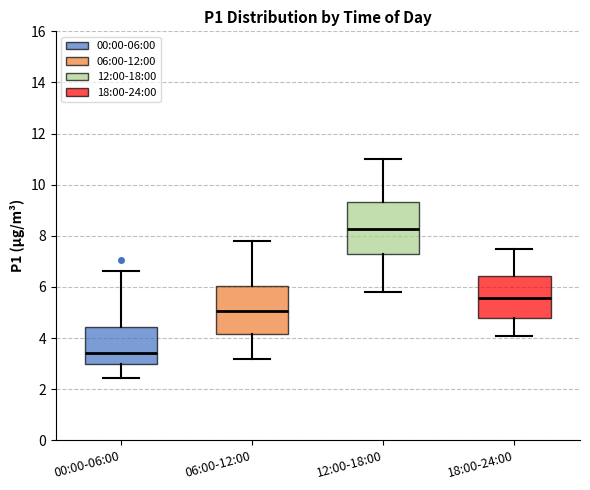

Reading left to right, read every box against the y-axis: the position of its median line, the range the box covers, and the ends of its whiskers. The values are not printed on the chart, so give them approximately, as read against the axis.

00:00-06:00: median 3.4, box 3.0 to 4.4, whiskers 2.4 to 6.6
06:00-12:00: median 5.0, box 4.2 to 6.0, whiskers 3.2 to 7.8
12:00-18:00: median 8.2, box 7.2 to 9.4, whiskers 5.8 to 11.0
18:00-24:00: median 5.6, box 4.8 to 6.4, whiskers 4.2 to 7.6